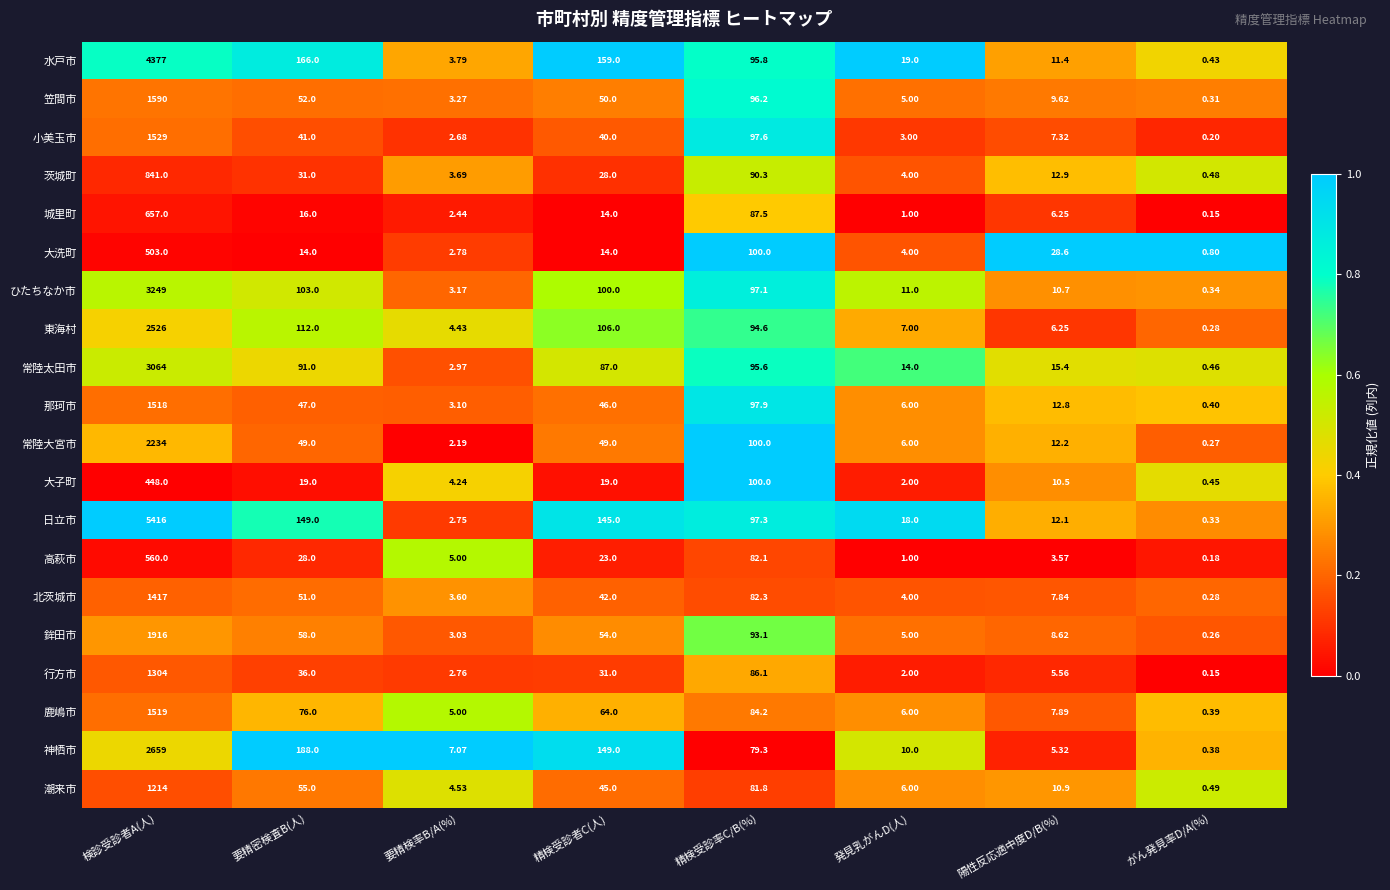

At which category is the sum across all series the highest?

検診受診者A(人)